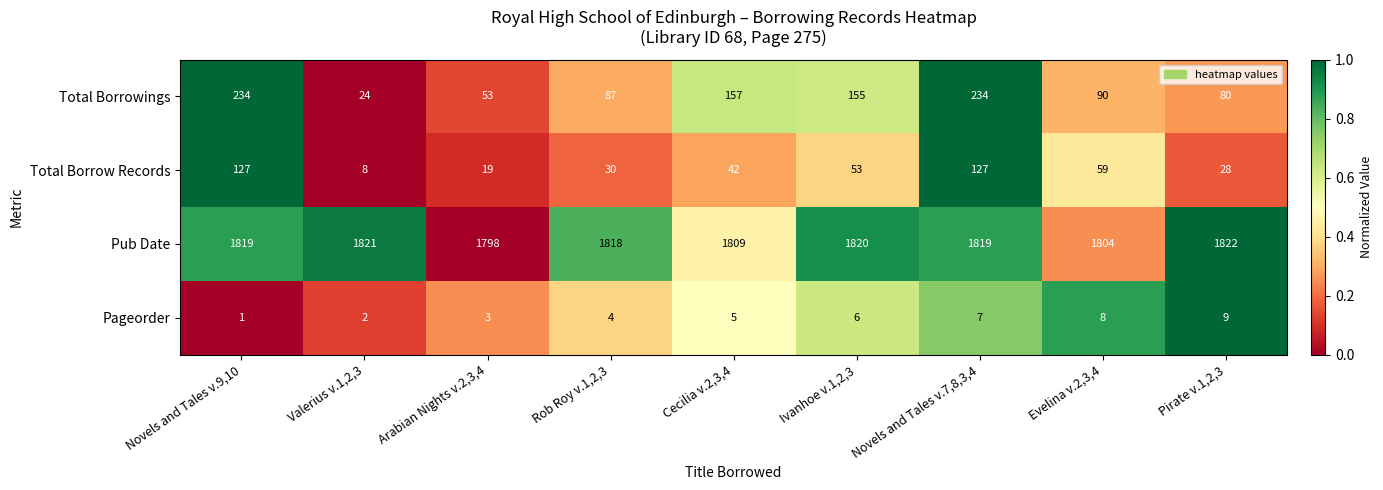

What is the approximate value of Pageorder at Pirate v.1,2,3?

9